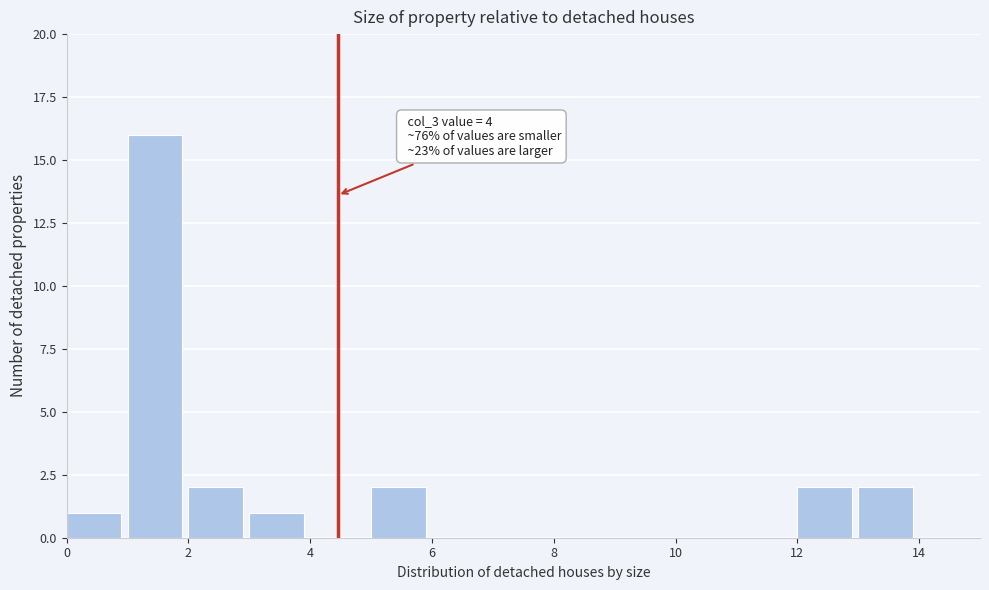

Which range on the x-axis has the tallest bar?

1 to 2